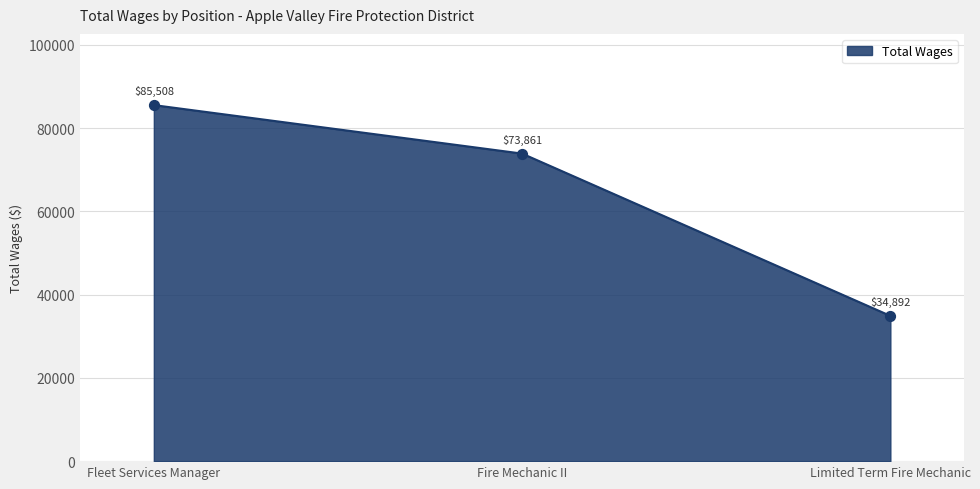

What is the ratio of the value at Fleet Services Manager to the value at Fire Mechanic II?

1.2